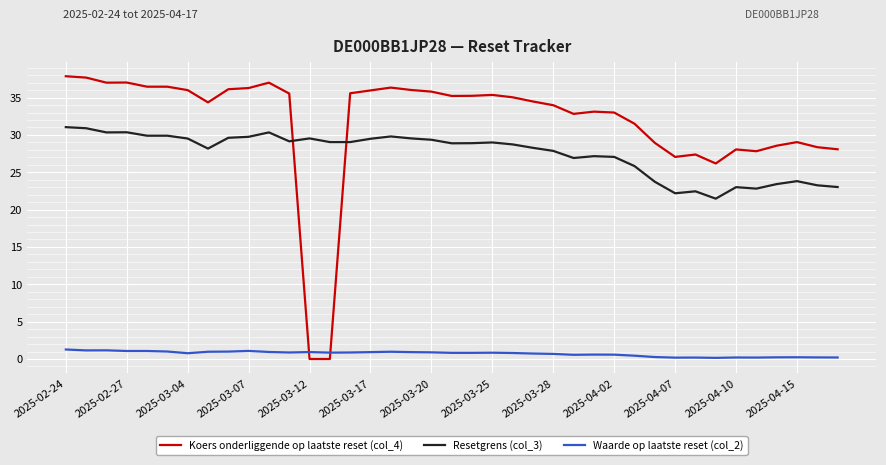

Which series has the largest total across all categories?

Koers onderliggende op laatste reset (col_4)